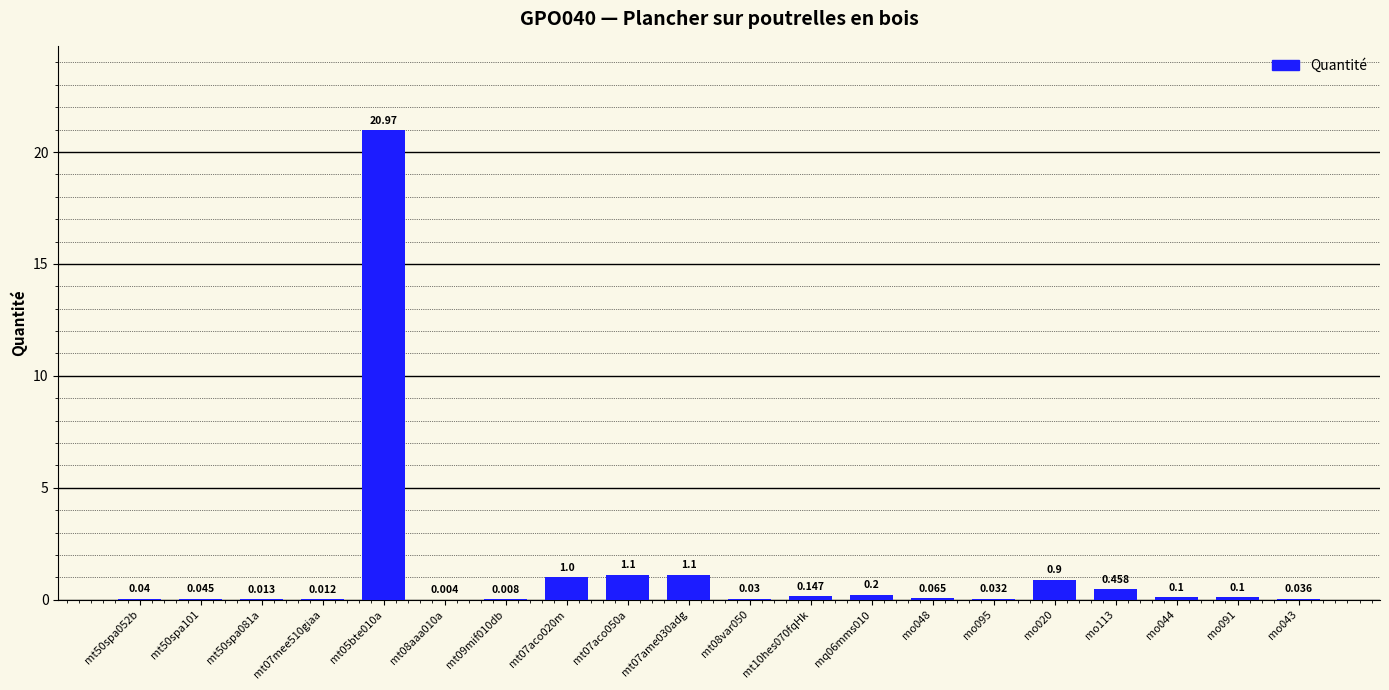

The chart shows a value of 0.0 at mt50spa081a. True or false?

False